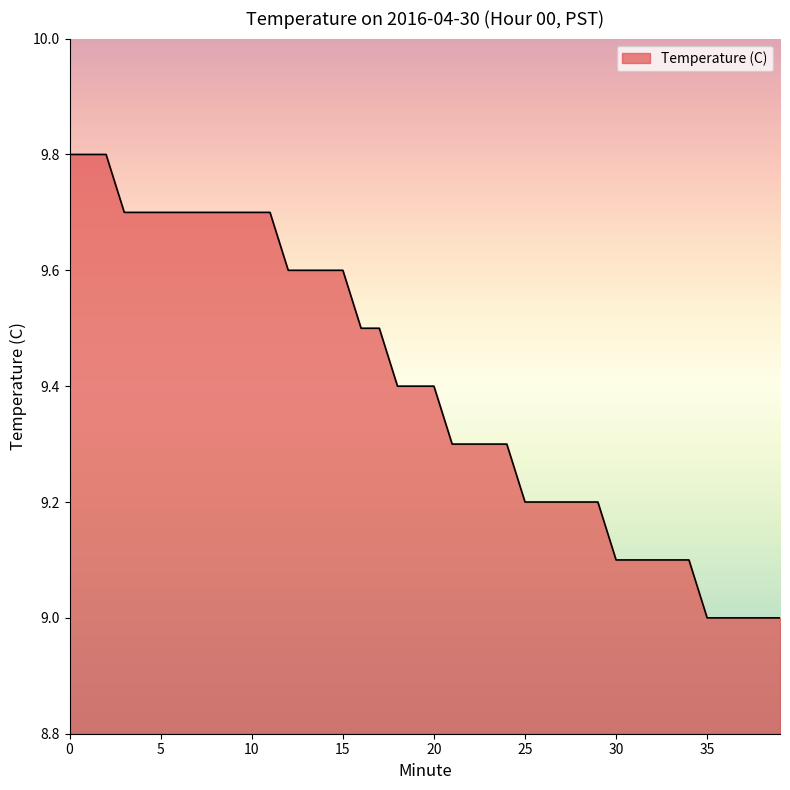

What is the greatest value displayed?

9.8